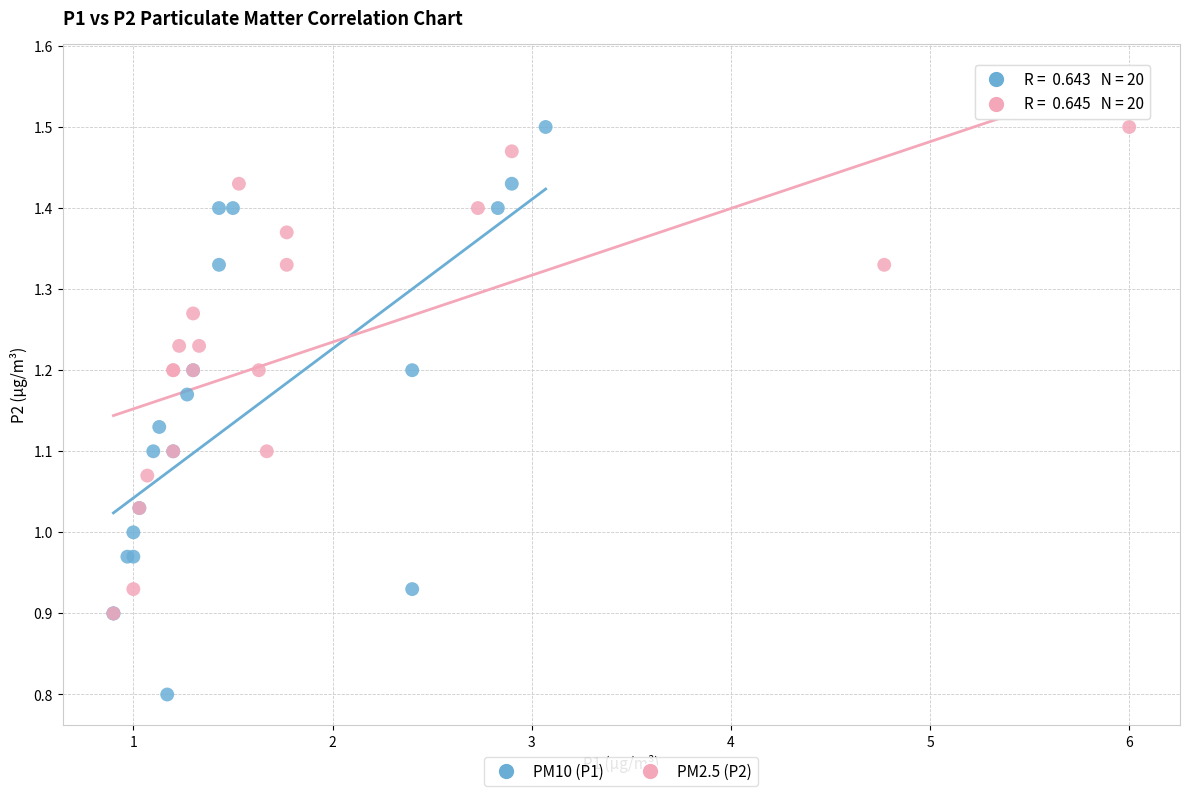

Which series has the widest spread of Y values?

PM10 (P1)